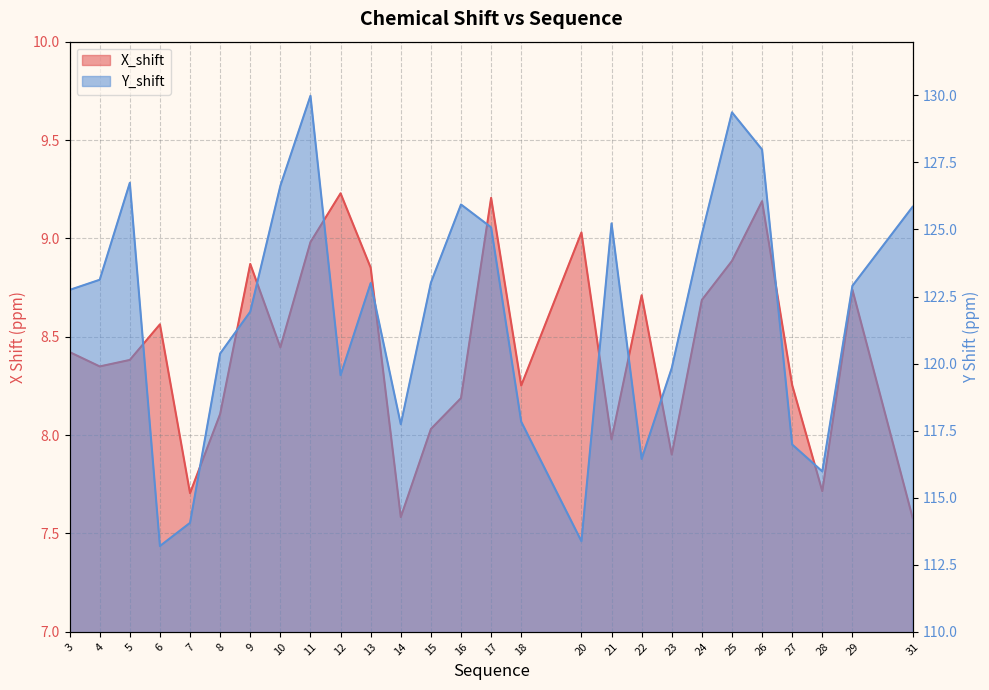

What is the total value across all series at 13?

131.9